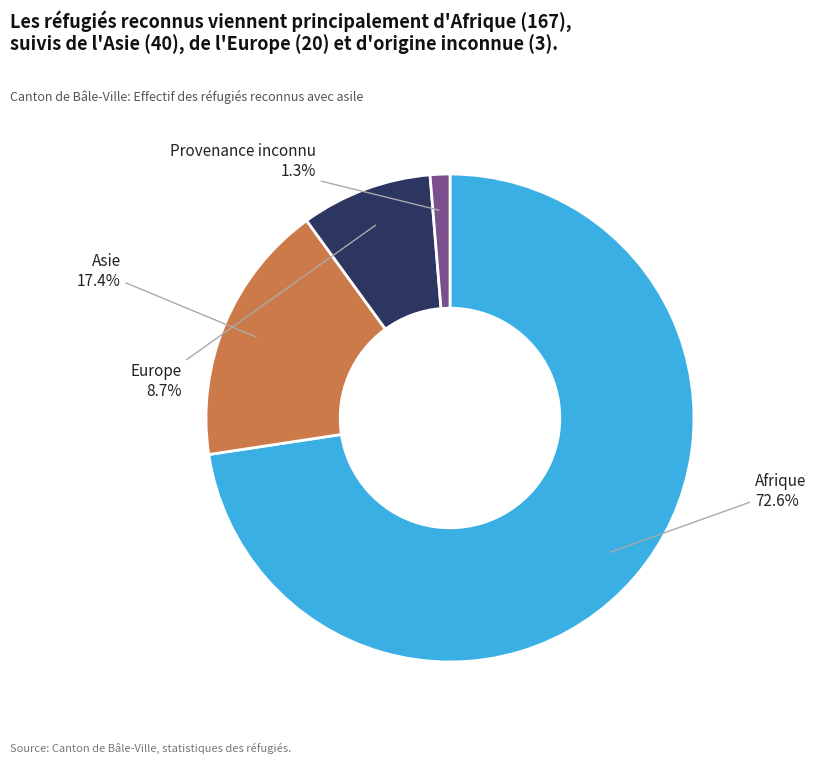

Which slice represents more than half of the pie?

Afrique